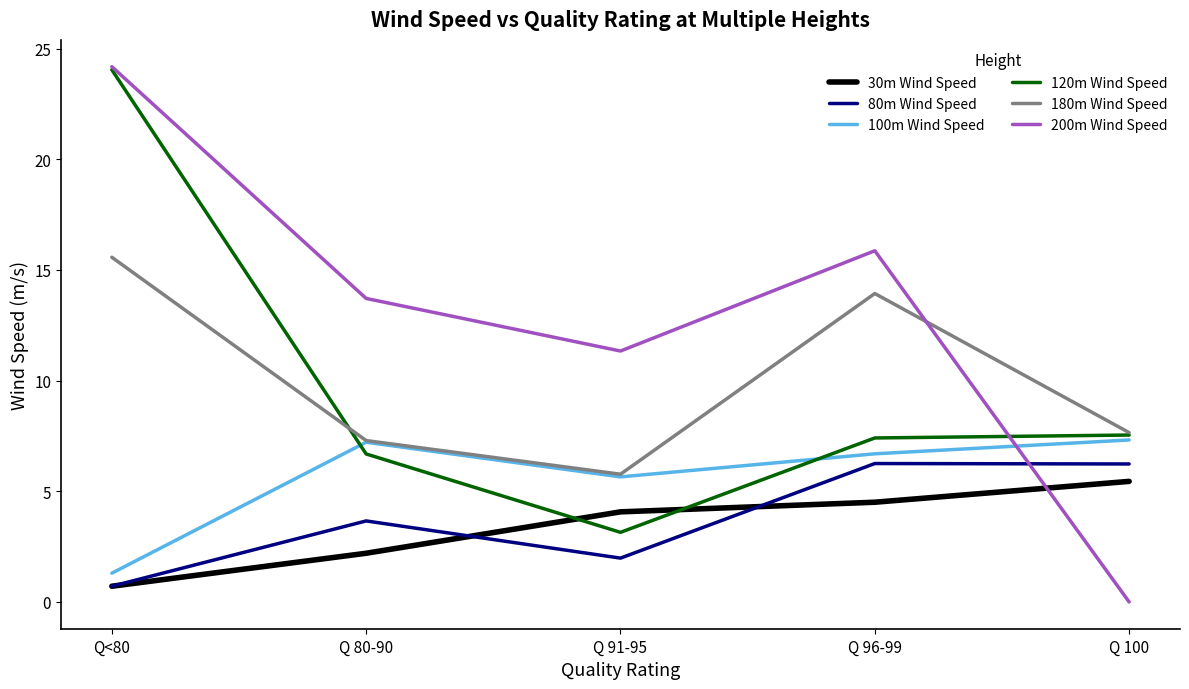

What are all the series names shown in the legend?

30m Wind Speed, 80m Wind Speed, 100m Wind Speed, 120m Wind Speed, 180m Wind Speed, 200m Wind Speed